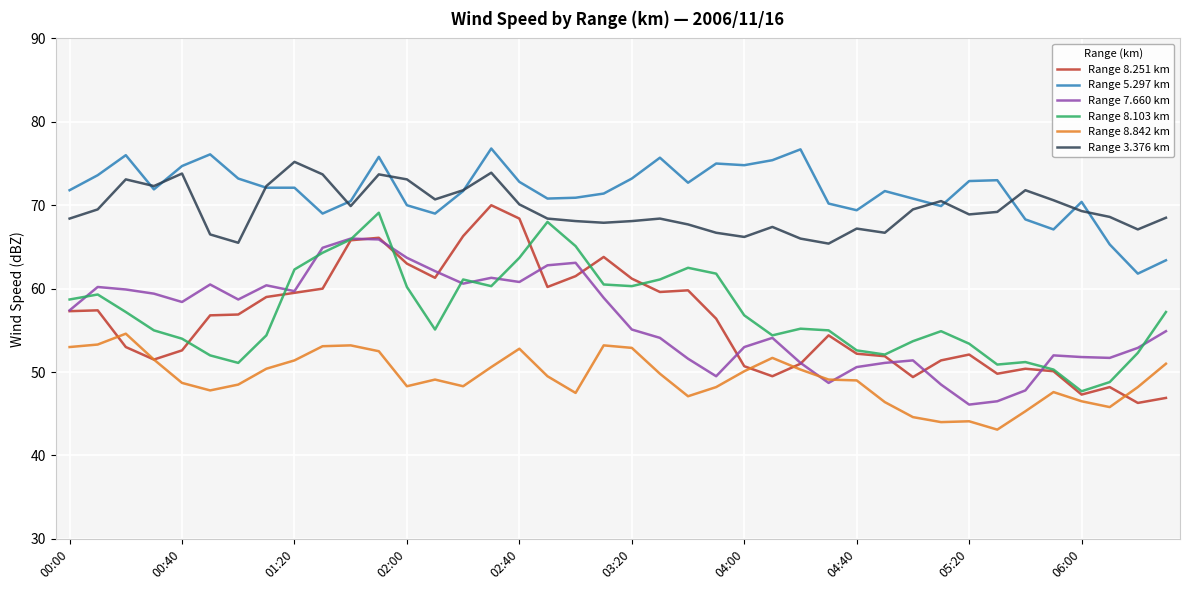

What is the minimum value shown in the chart?

43.1